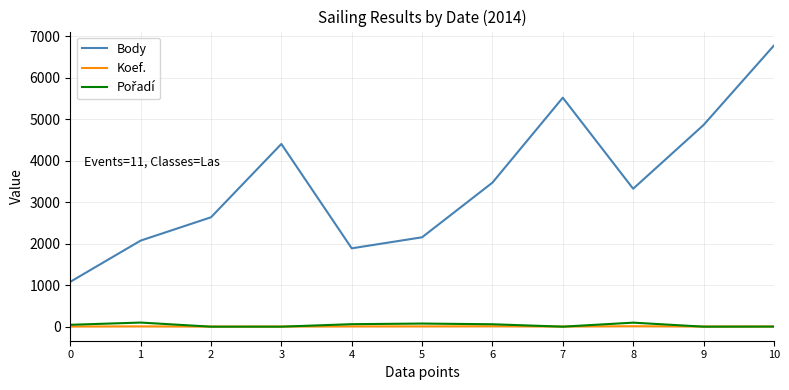

True or false: Body has a value of 1082 at 0.

True